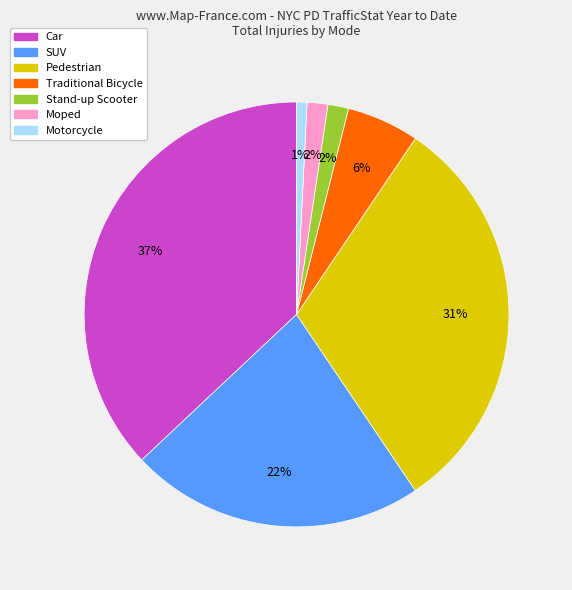

To the nearest percent, what is the average slice percentage?

14%